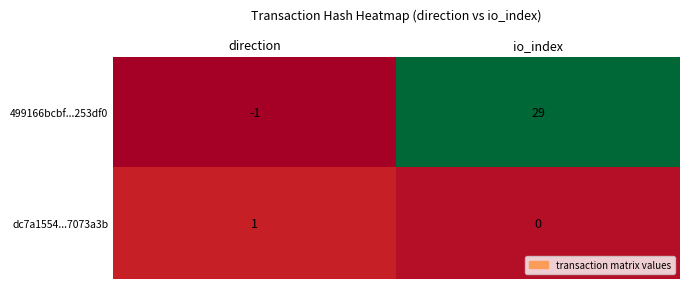

Count the number of categories in the chart.

2